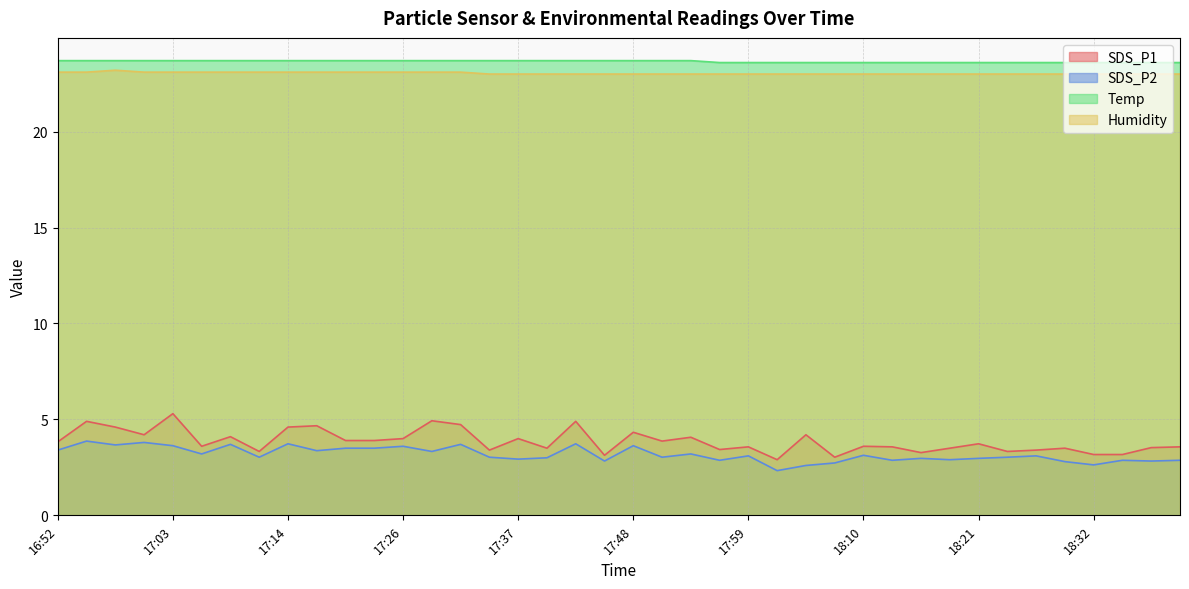

What is the average value of the SDS_P1 series?

3.9